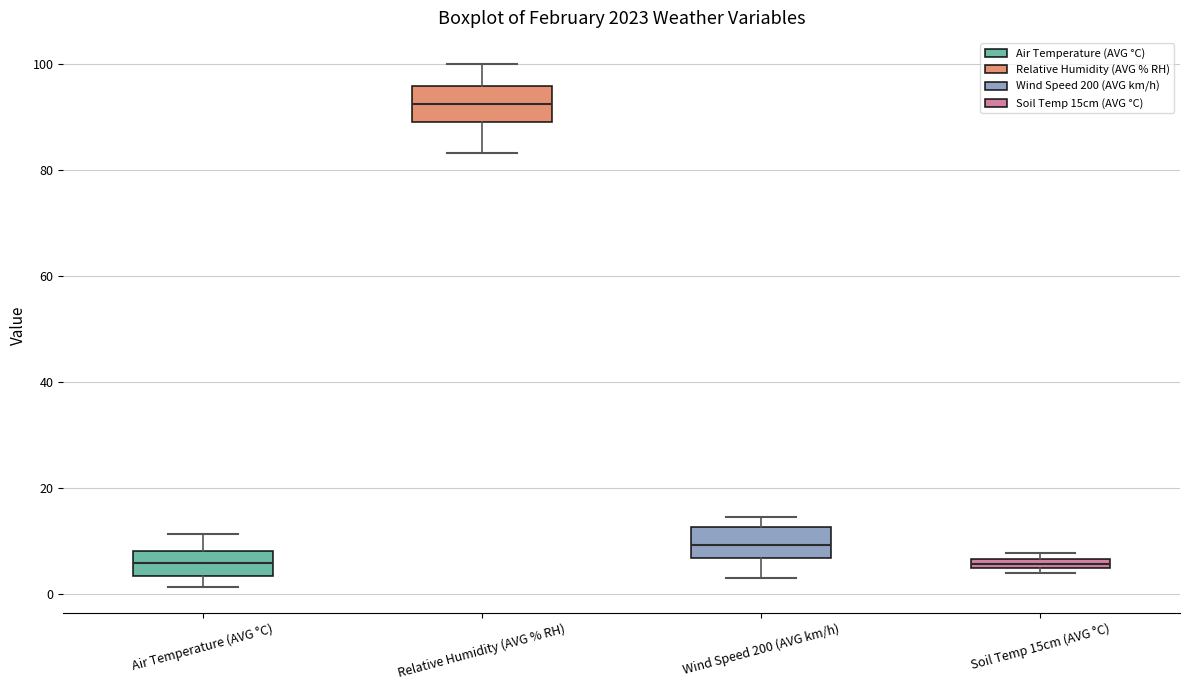

Which box's median line is the highest?

Relative Humidity (AVG % RH)